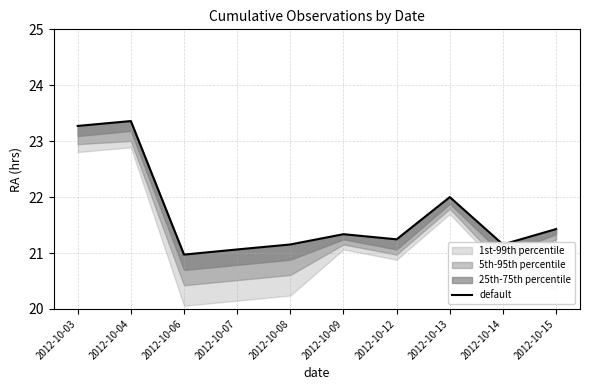

Between 2012-10-12 and 2012-10-03, which is larger?

2012-10-03